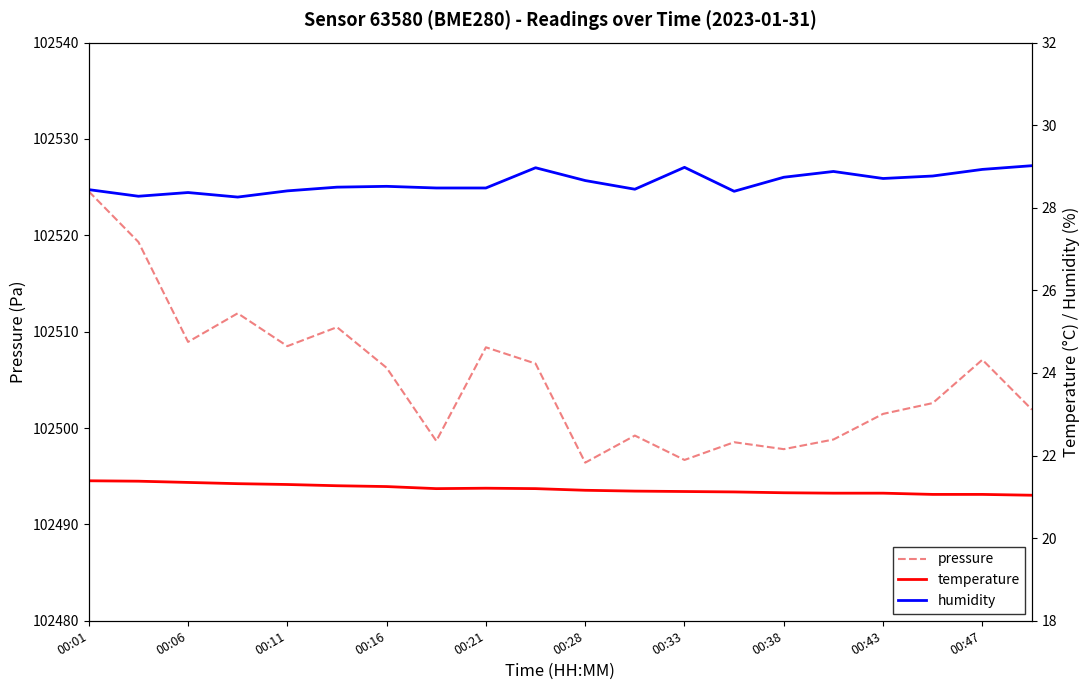

Reading right to left, extract all data points from this chart.

pressure: 102501.9	102507.1	102502.6	102501.5	102498.8	102497.8	102498.5	102496.7	102499.2	102496.4	102506.7	102508.4	102498.7	102506.2	102510.5	102508.5	102511.9	102508.9	102519.3	102524.6
temperature: 21.0	21.1	21.1	21.1	21.1	21.1	21.1	21.1	21.1	21.2	21.2	21.2	21.2	21.2	21.3	21.3	21.3	21.4	21.4	21.4
humidity: 29.0	28.9	28.8	28.7	28.9	28.7	28.4	29.0	28.4	28.7	29.0	28.5	28.5	28.5	28.5	28.4	28.3	28.4	28.3	28.4